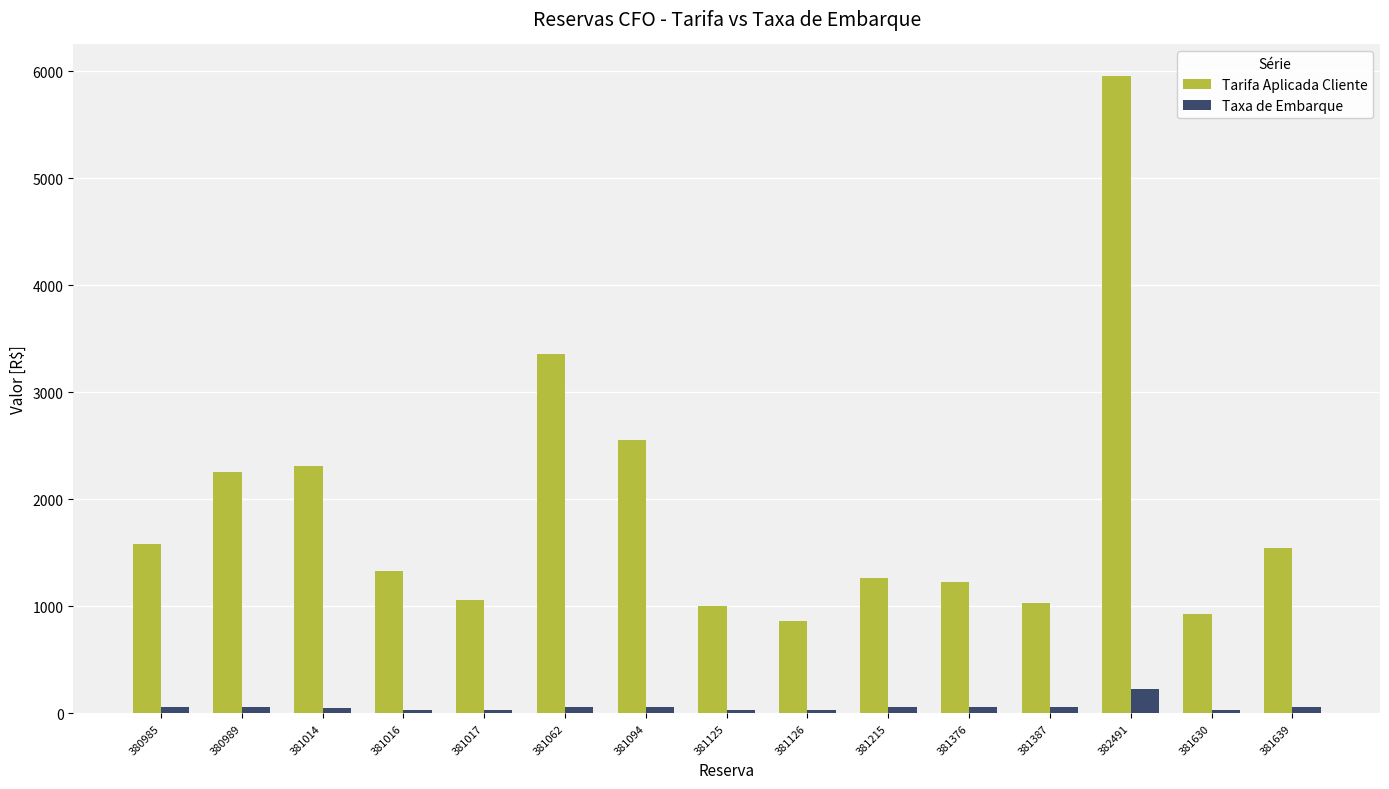

What is the sum of the Taxa de Embarque values at 381125 and 381017?

60.8